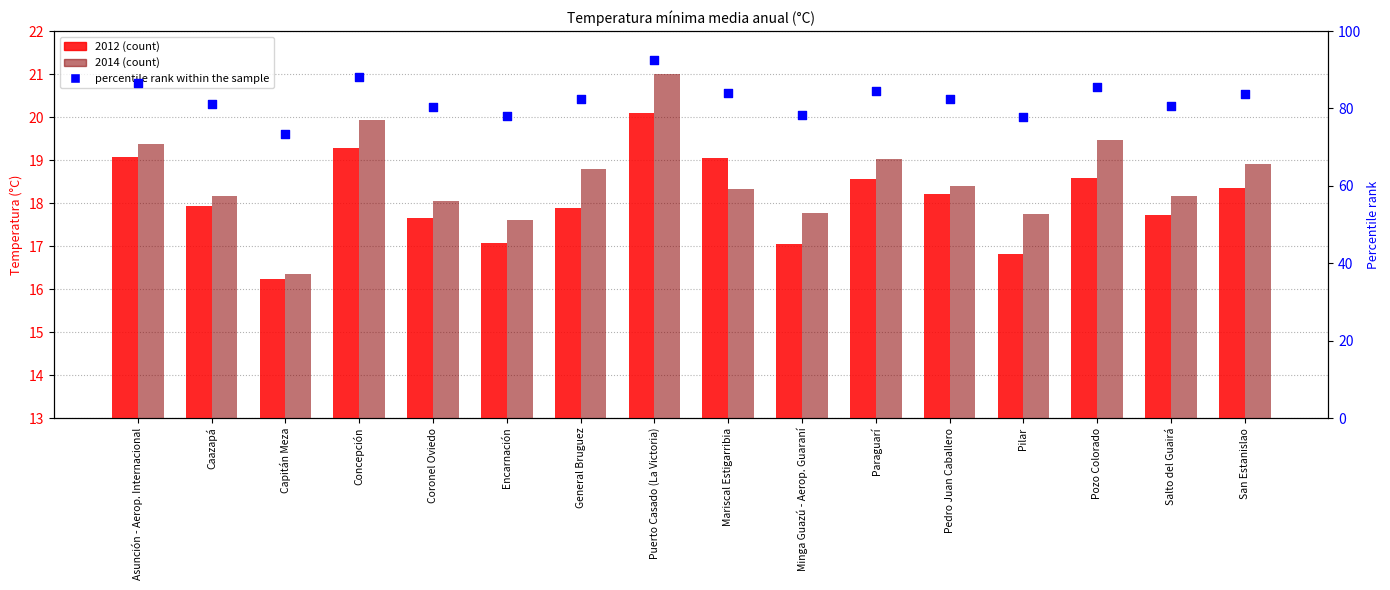

Approximately how many times larger is the value at Mariscal Estigarribia compared to Pozo Colorado?

1.0